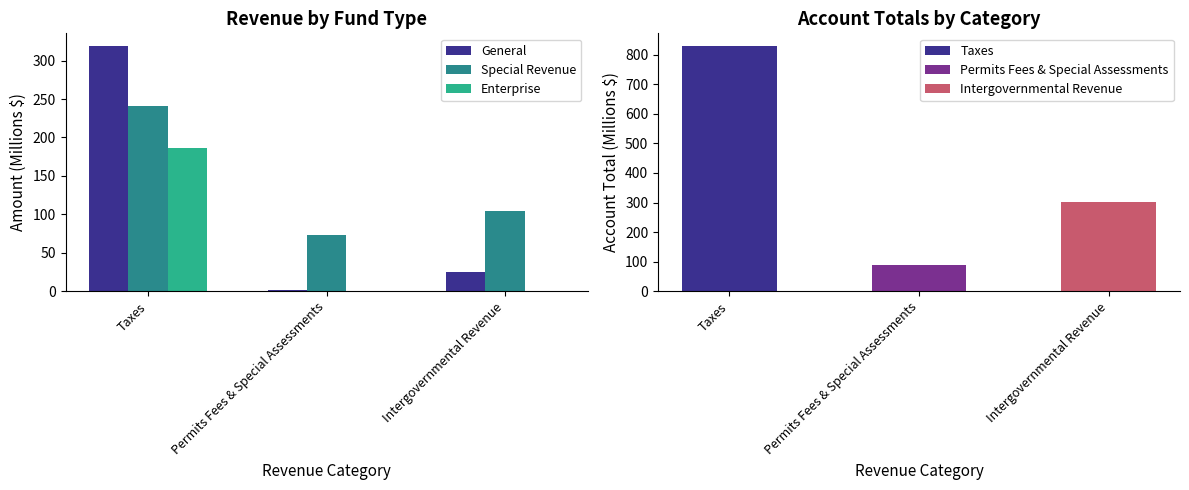

Where does the Account Total series first go above 303?

Taxes